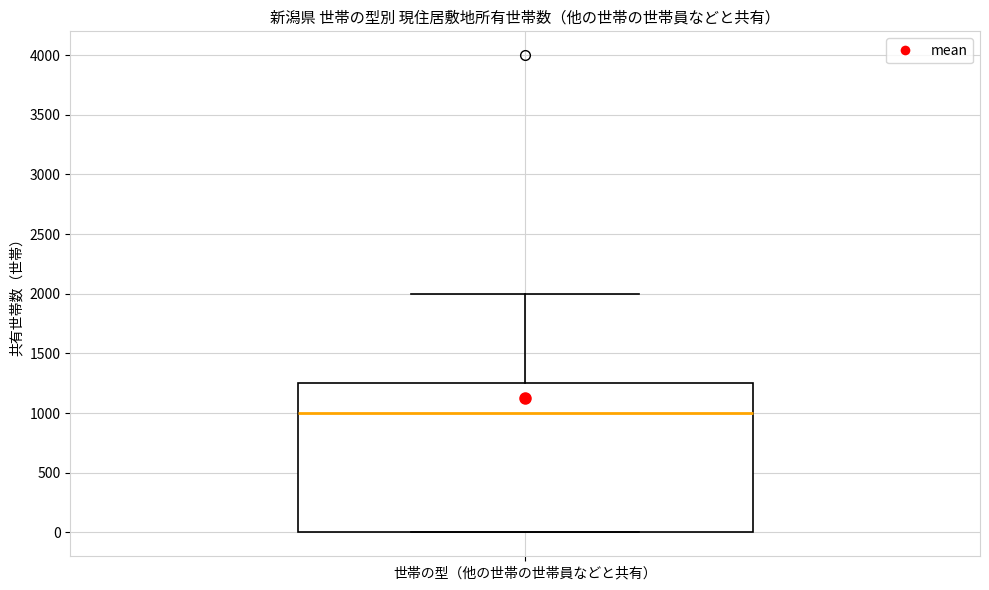

Where is the lower edge of the box for 世帯の型（他の世帯の世帯員などと共有） on the y-axis? The values are not printed on the chart, so give them approximately, as read against the axis.

0